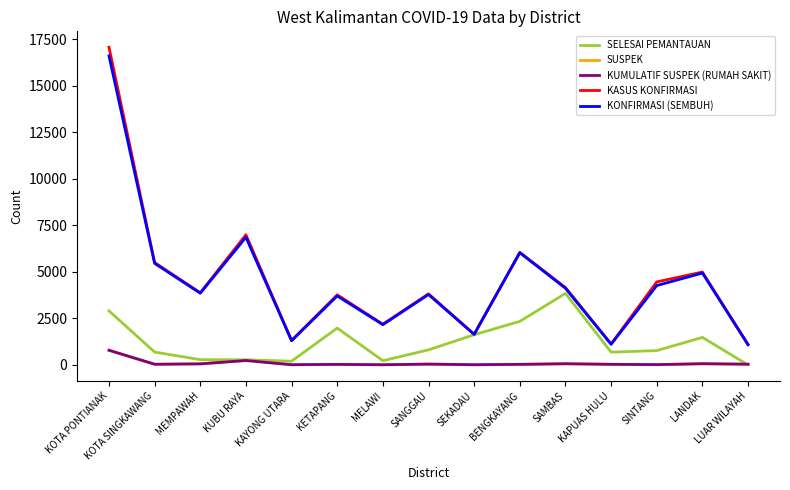

True or false: KASUS KONFIRMASI and SUSPEK cross at least once.

False